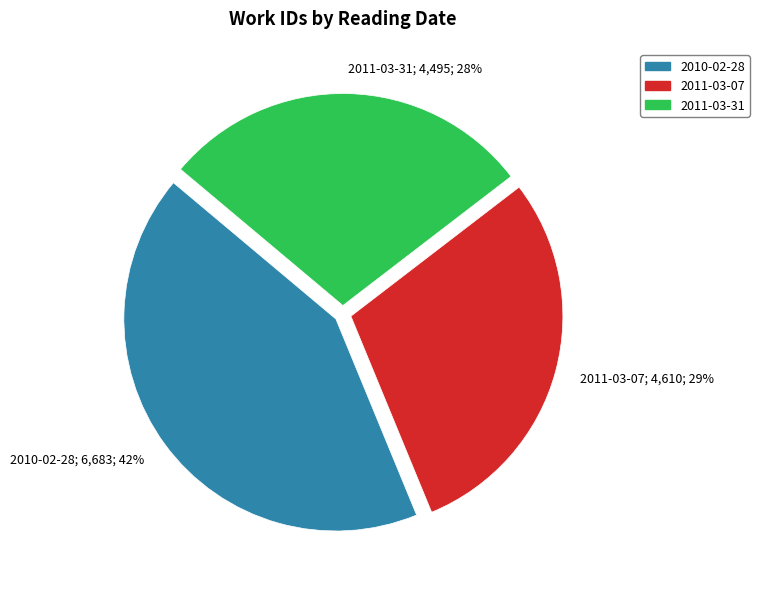

Is there any slice that represents more than half of the pie?

No